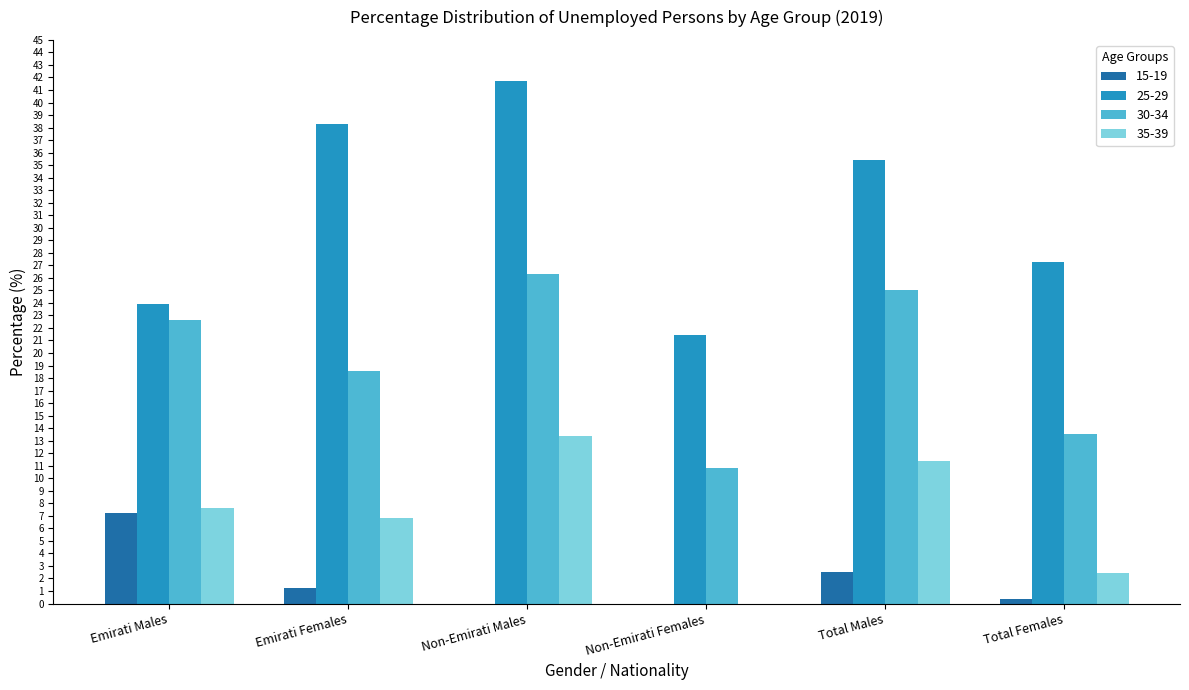

Between Emirati Males and Non-Emirati Females, which series saw the biggest shift?

30-34